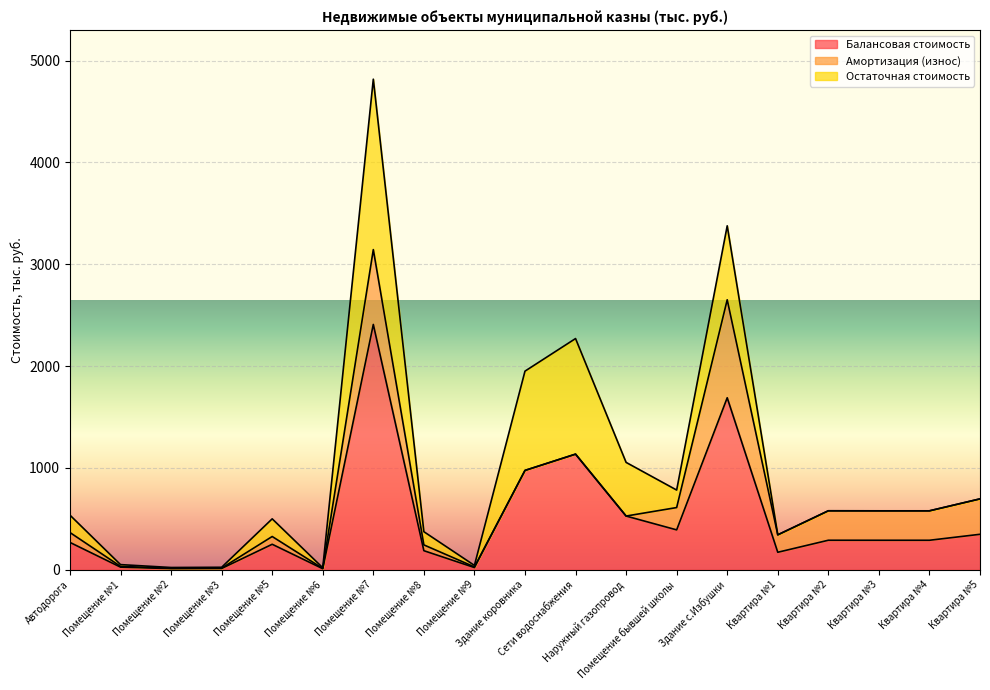

At which category does Остаточная стоимость reach its first local valley?

Помещение №2